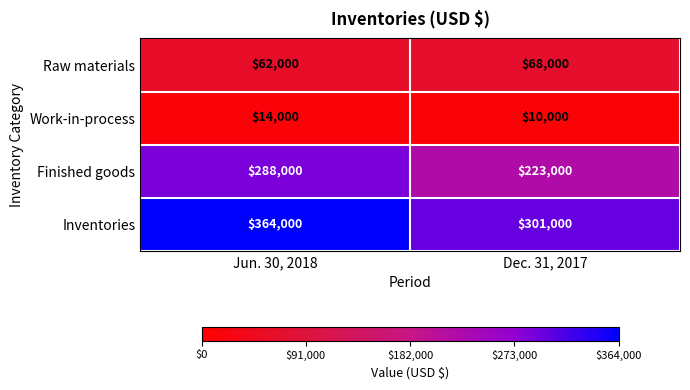

Which series has the largest total across all categories?

Inventories